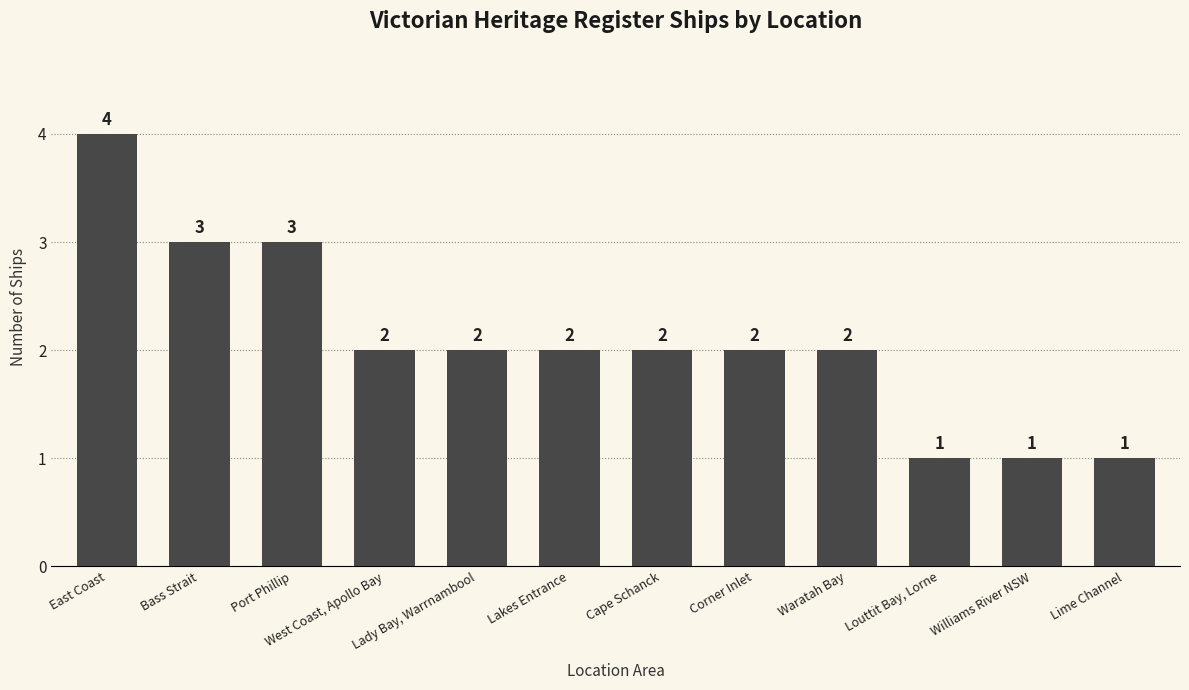

At which category does the chart reach its peak across all series?

East Coast